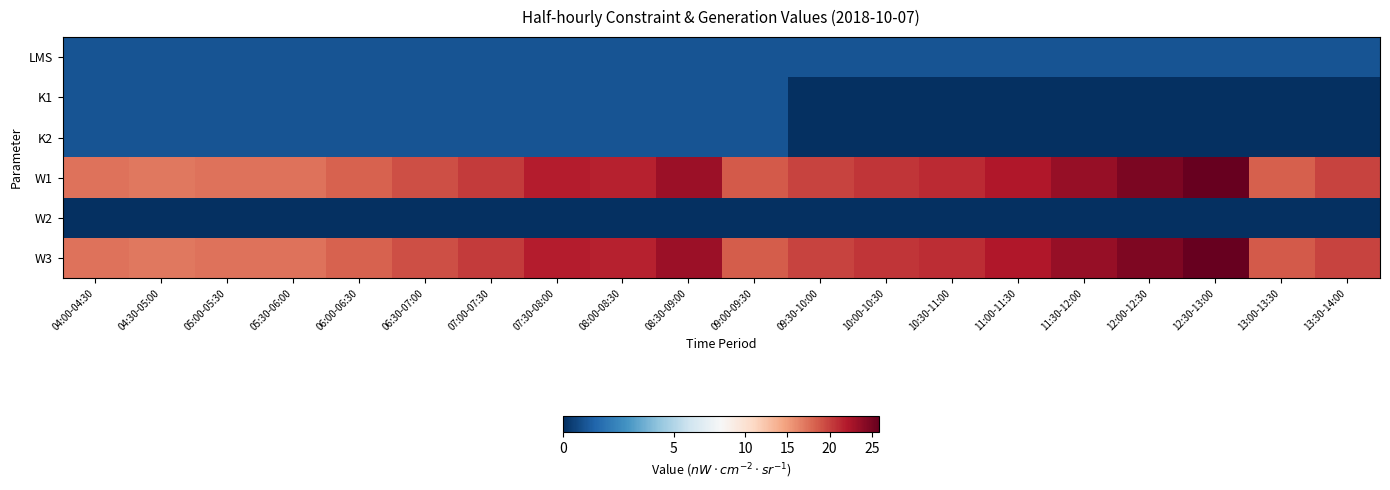

Which series has the largest total across all categories?

W3